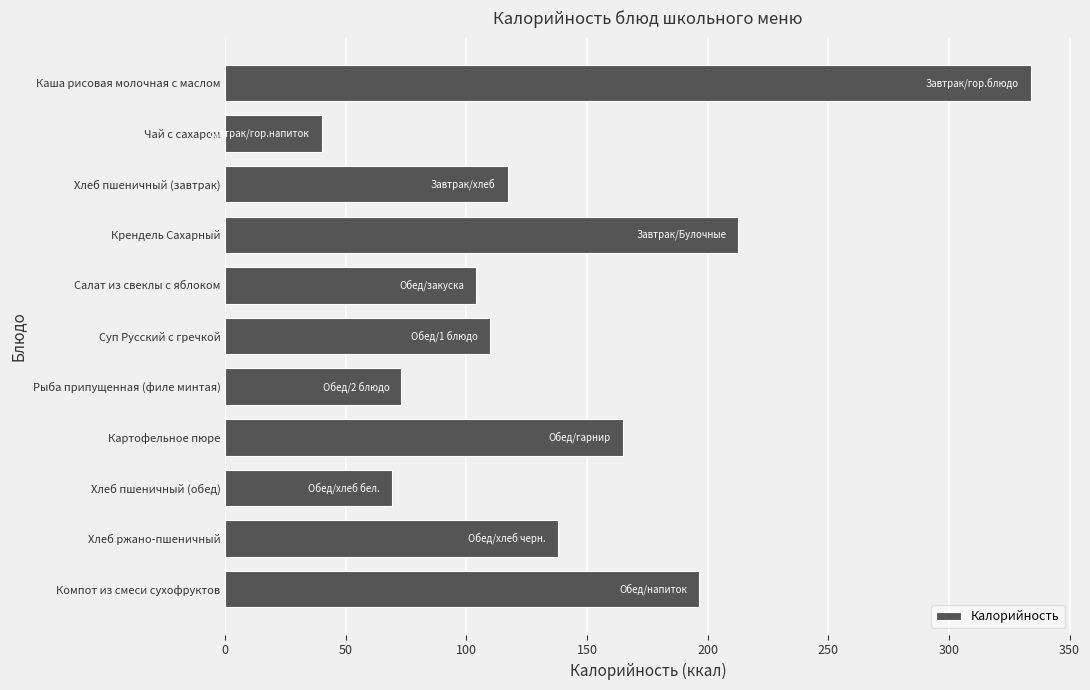

Rank the categories by value from highest to lowest.

Каша рисовая молочная с маслом, Крендель Сахарный, Компот из смеси сухофруктов, Картофельное пюре, Хлеб ржано-пшеничный, Хлеб пшеничный (завтрак), Суп Русский с гречкой, Салат из свеклы с яблоком, Рыба припущенная (филе минтая), Хлеб пшеничный (обед), Чай с сахаром